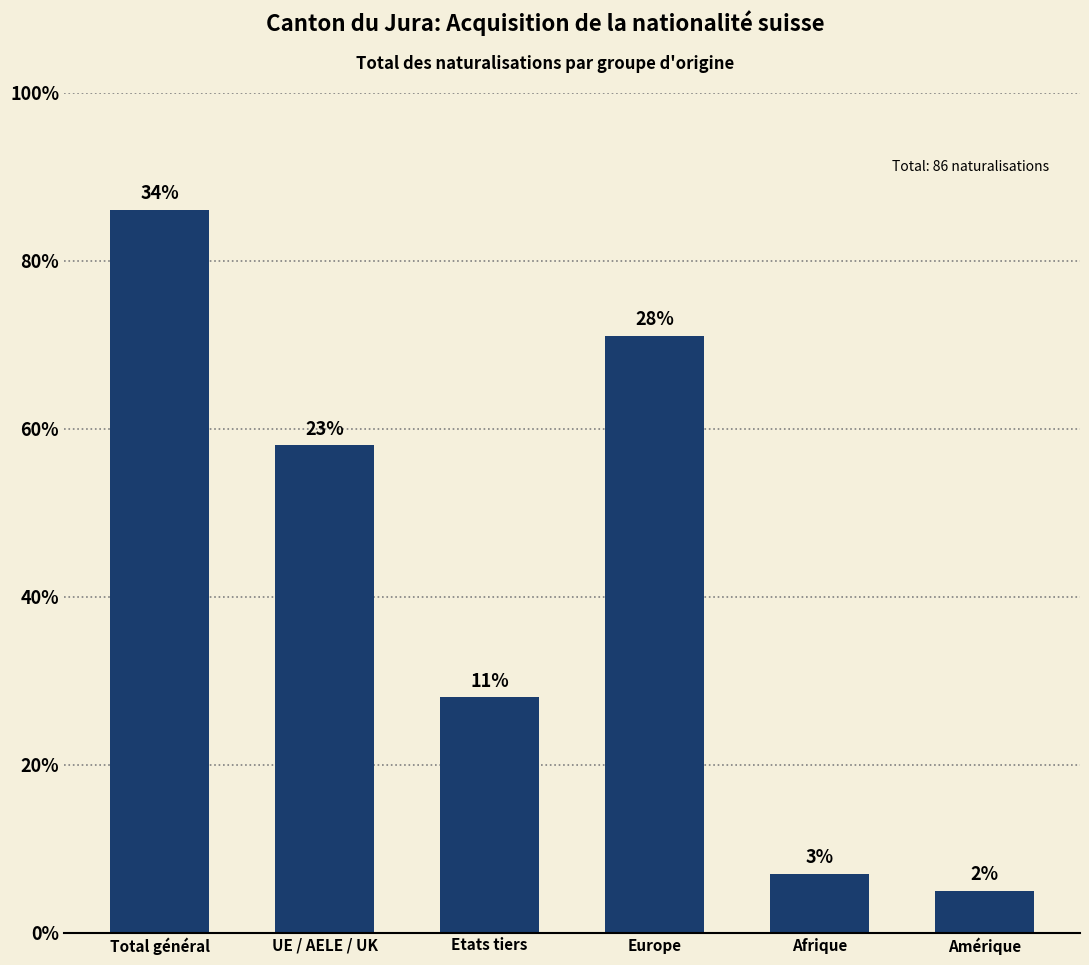

What is the average value?

42